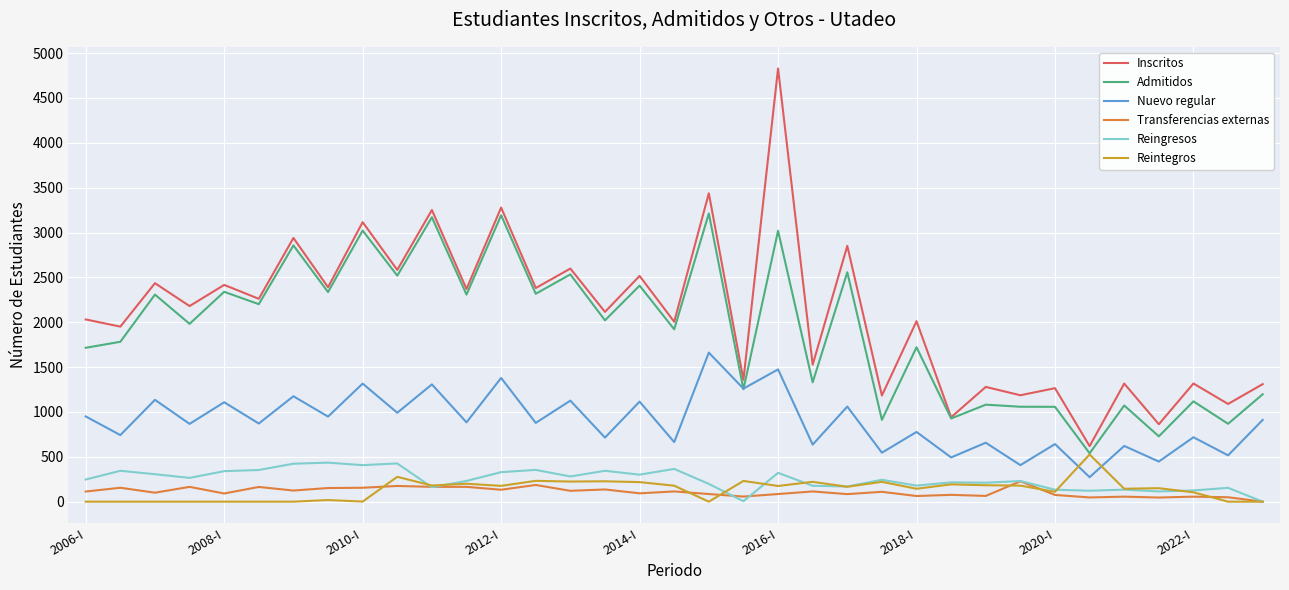

What is the lowest value of the Admitidos series?

539